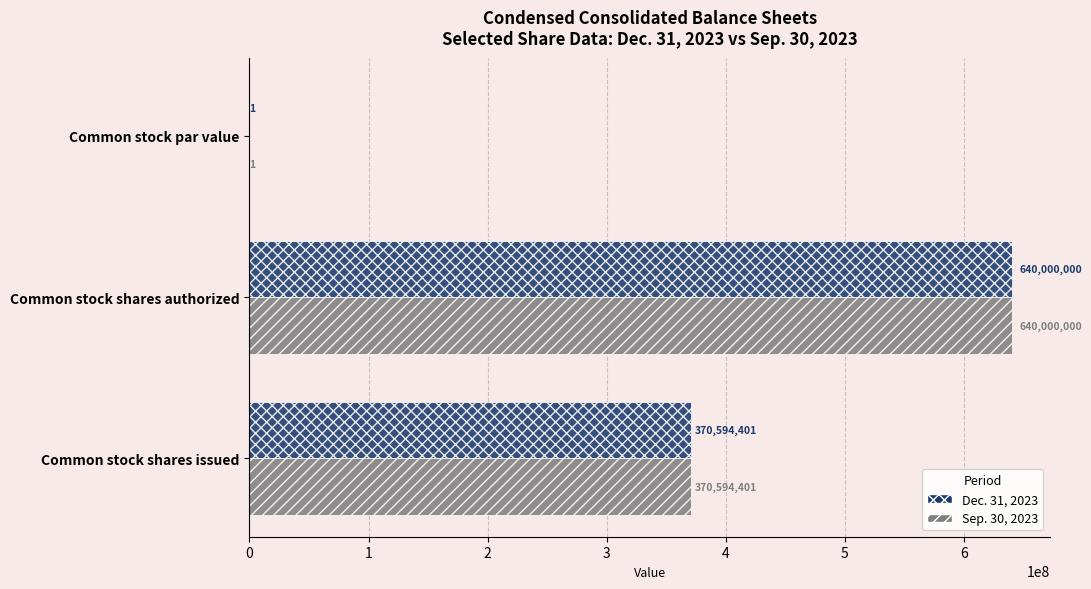

At which label is Sep. 30, 2023 closest to 320000000?

Common stock shares issued